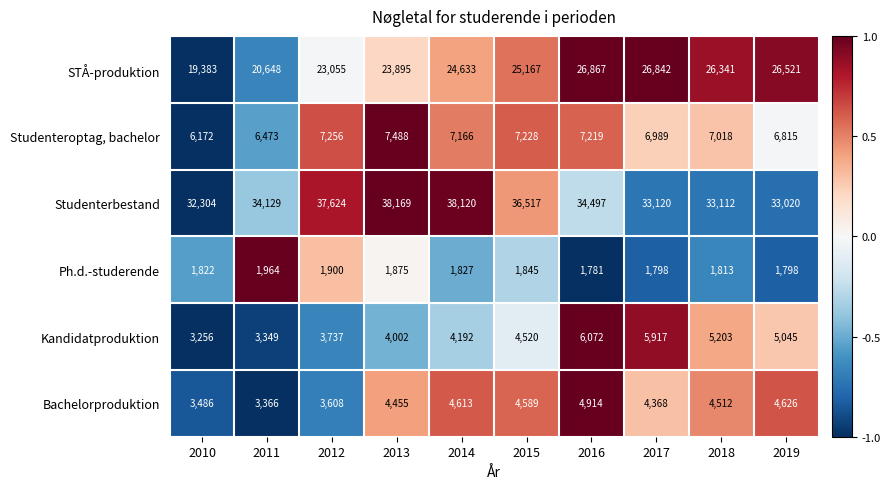

Which series changed the most between 2010 and 2014?

Studenterbestand